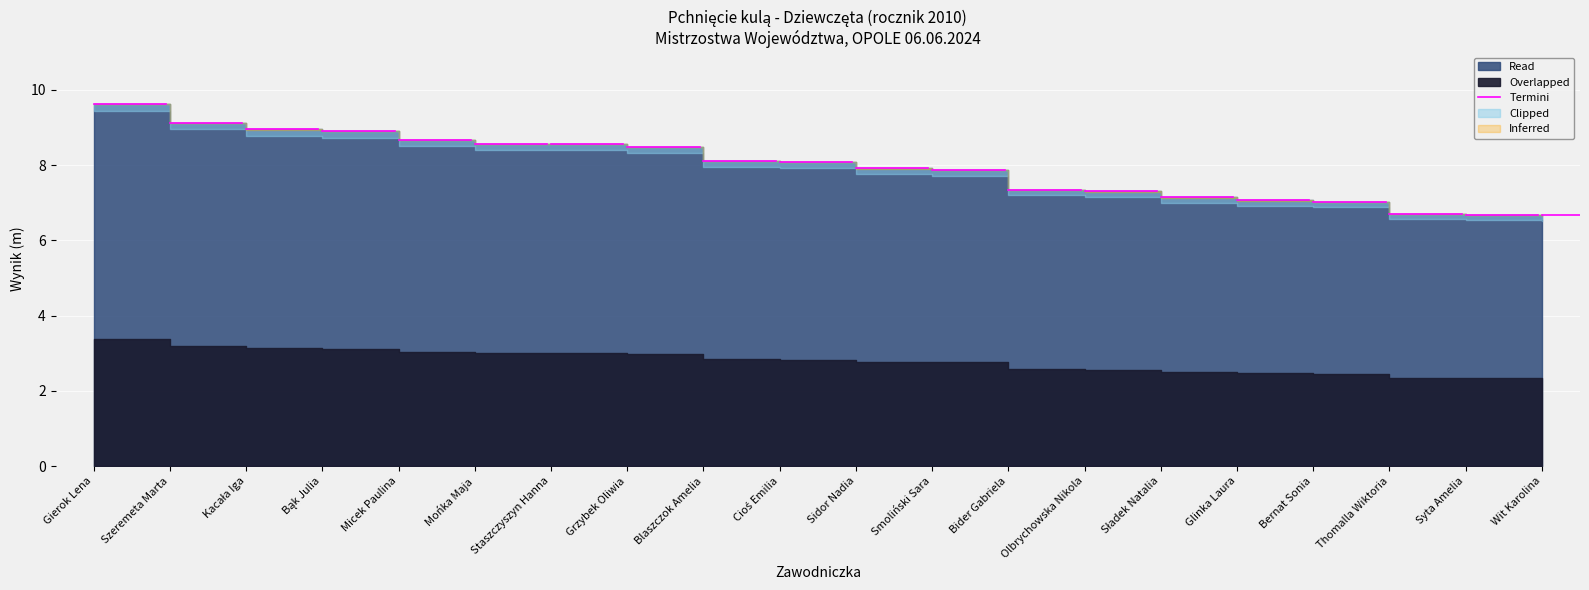

Is it true that the value at Bider Gabriela is 7.3?

True